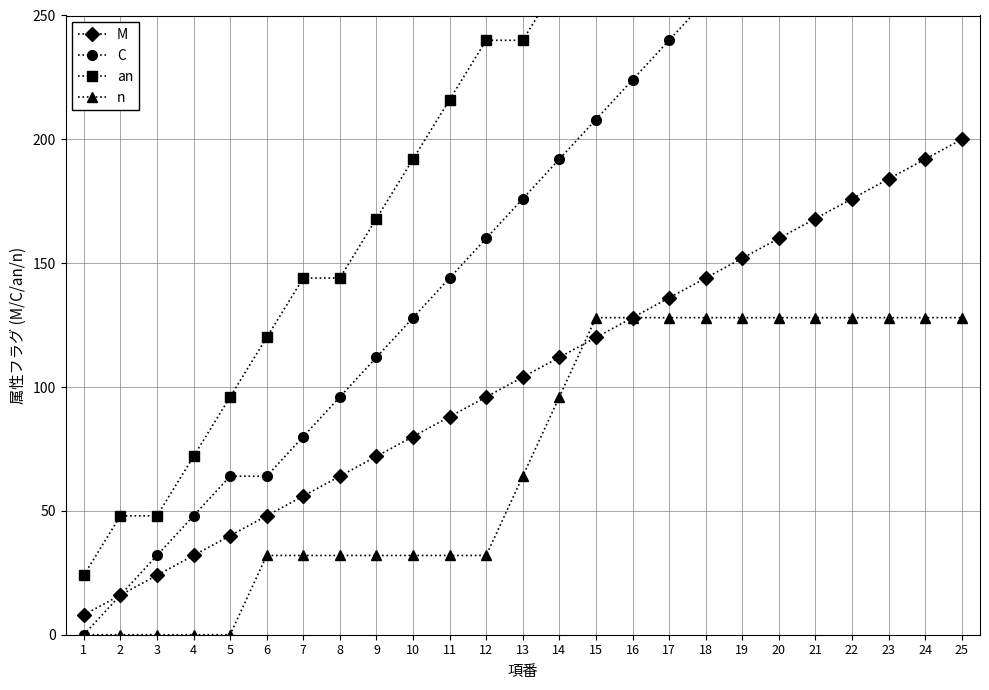

What is the value of the C point at the 11th from the left?

144